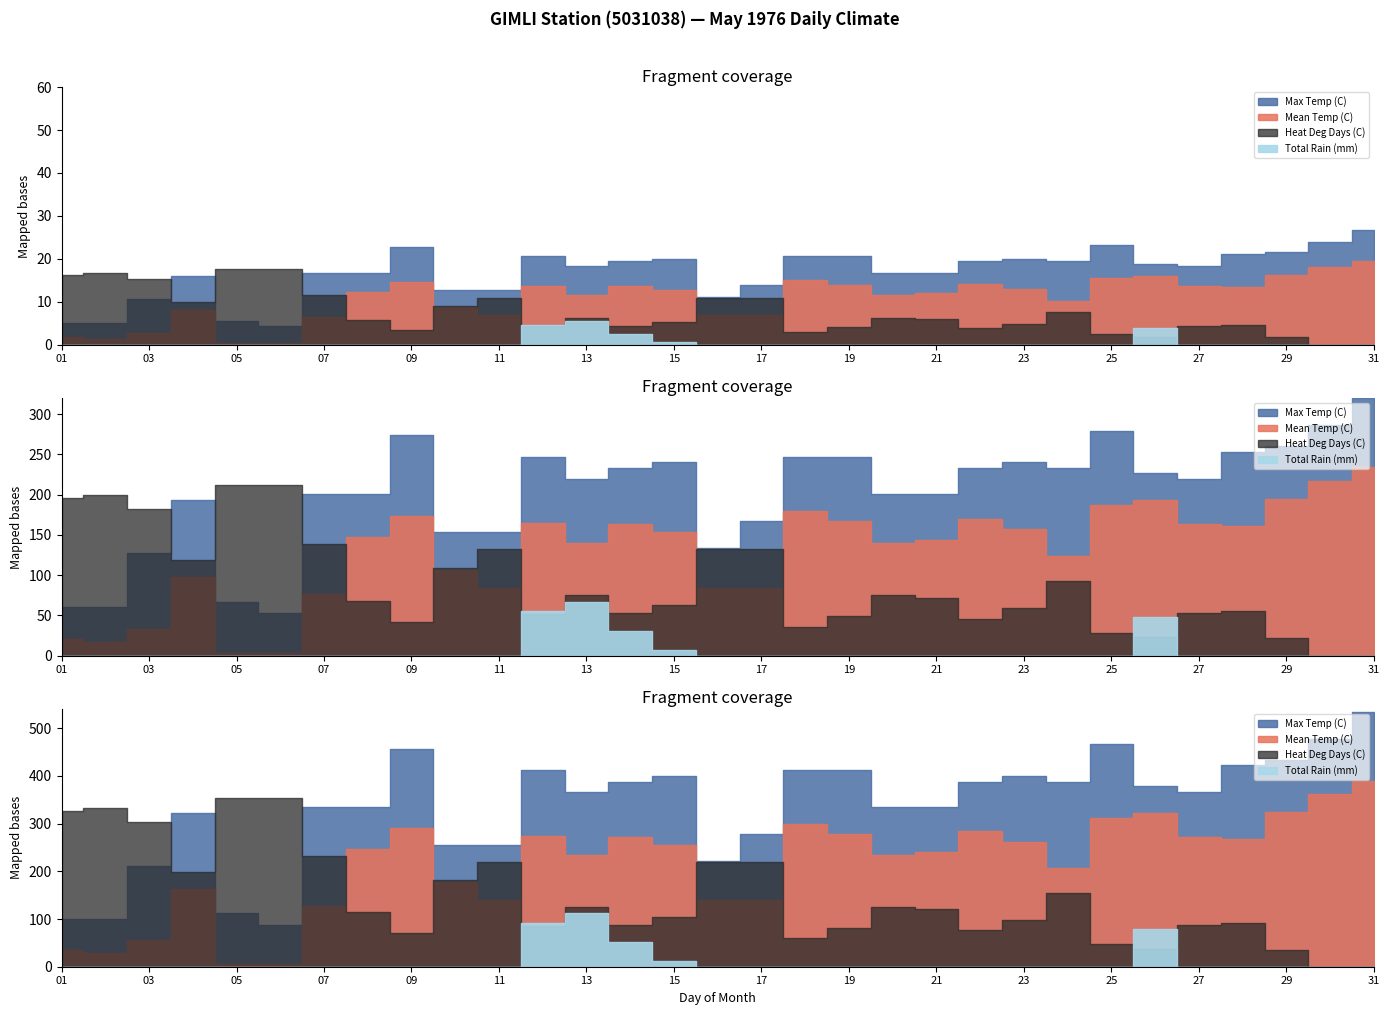

Which series has the widest spread of values?

Max Temp (C)